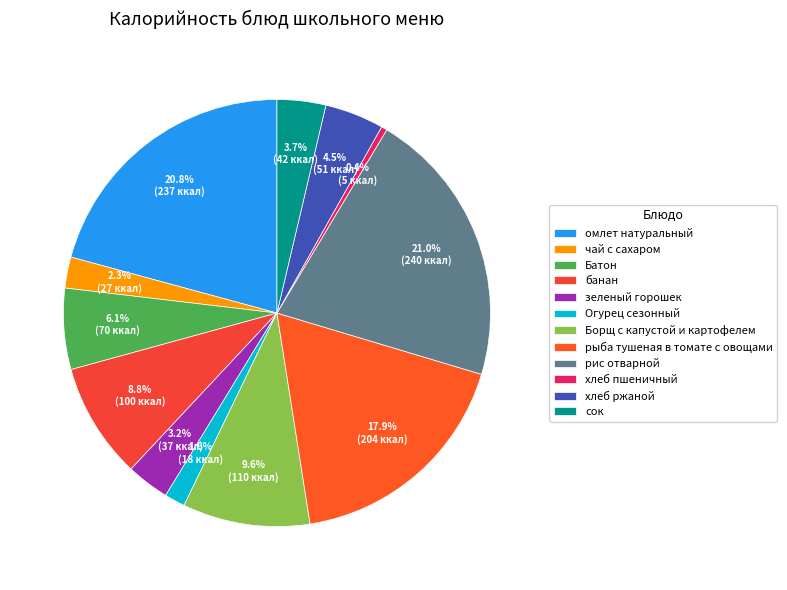

To the nearest percent, what is the difference between the largest and smallest slice percentages?

21%